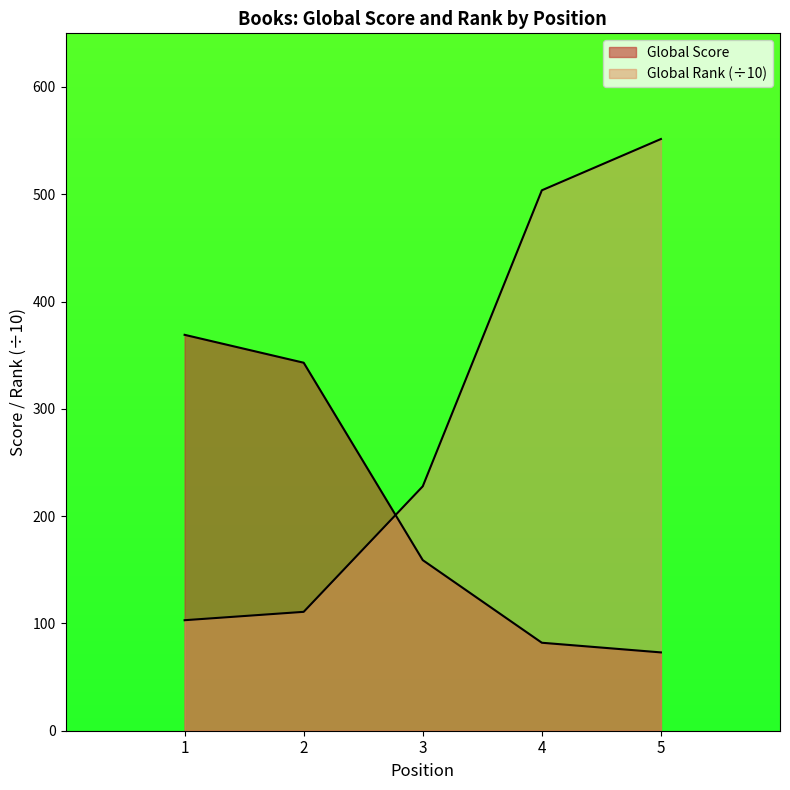

What is the maximum value shown in the chart?

551.5